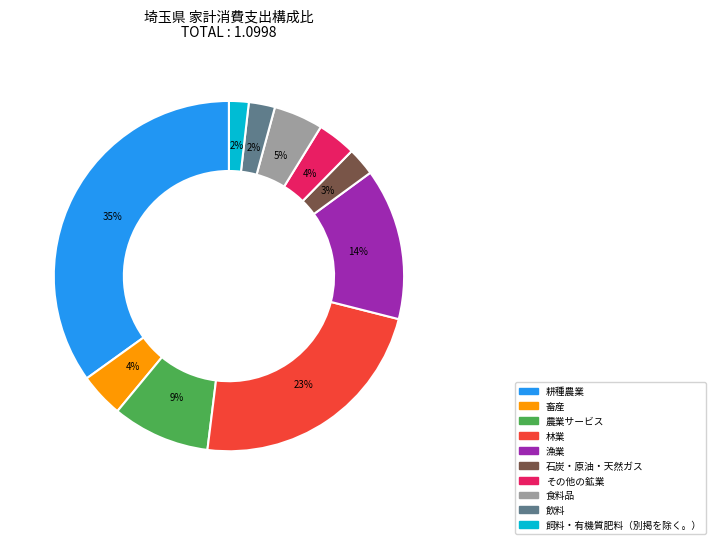

True or false: 石炭・原油・天然ガス accounts for 3% of the total.

True